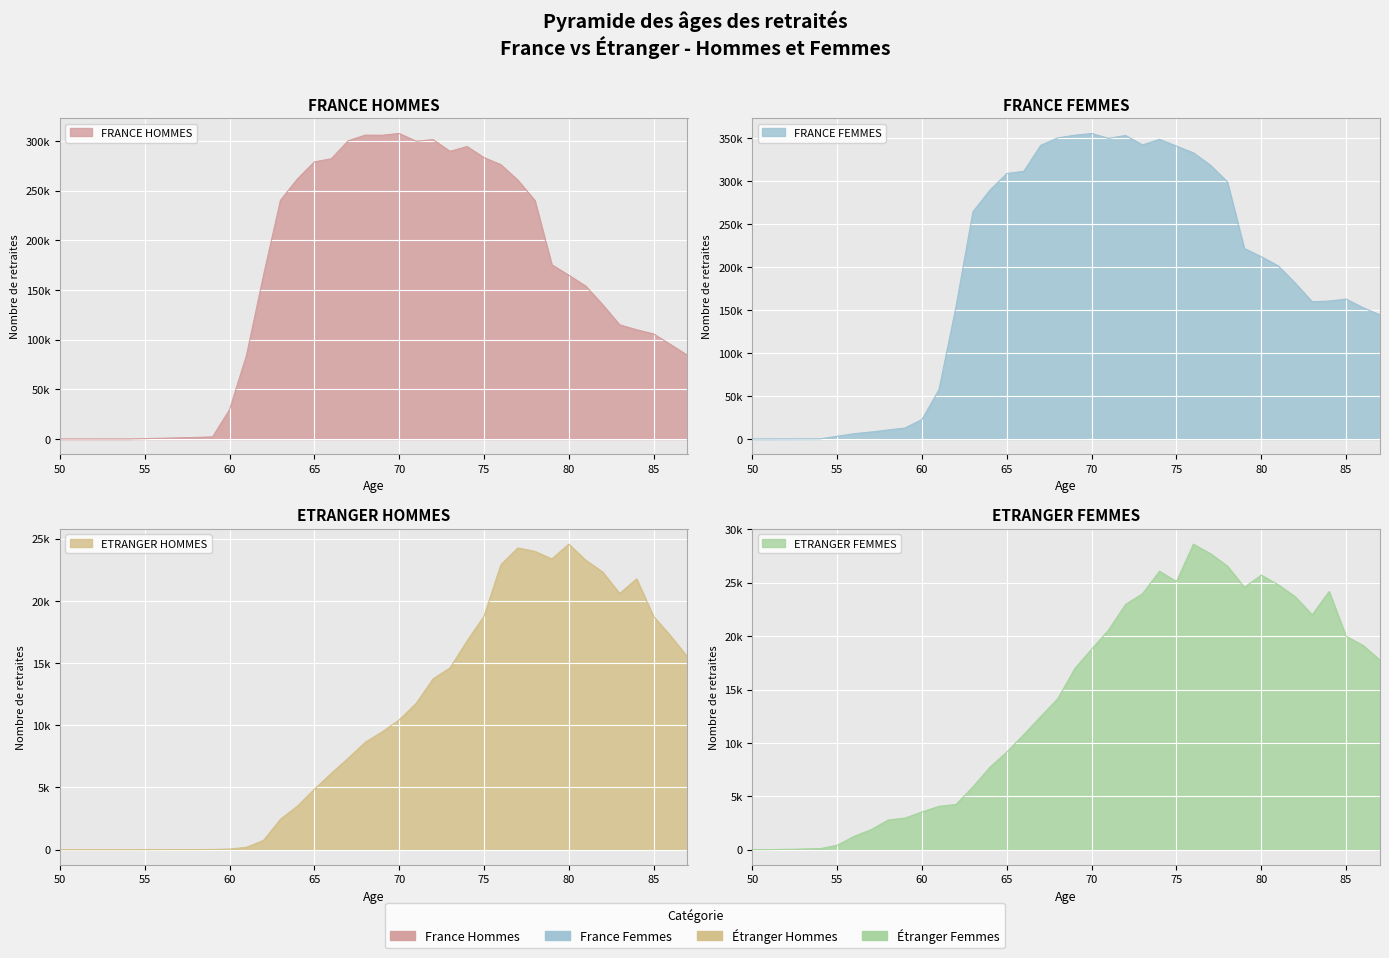

How many values in FRANCE FEMMES are above zero?

37